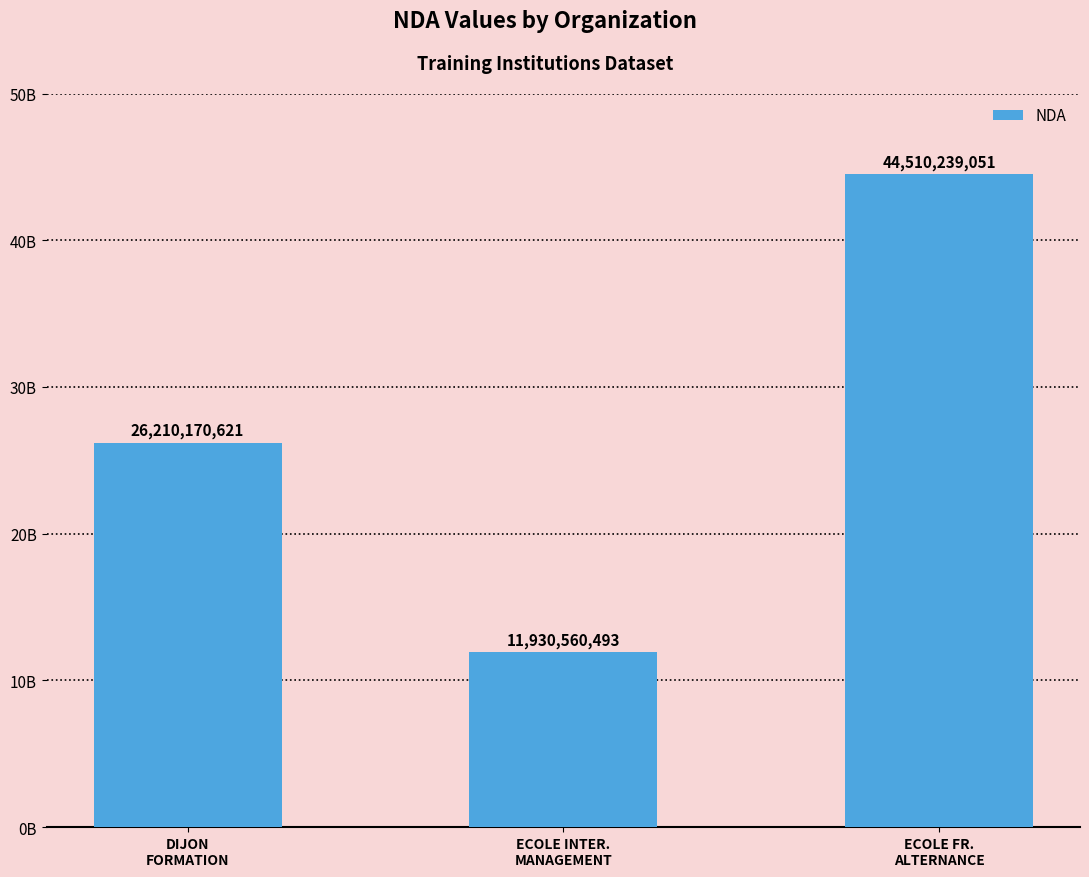

Does the chart contain any negative values?

No